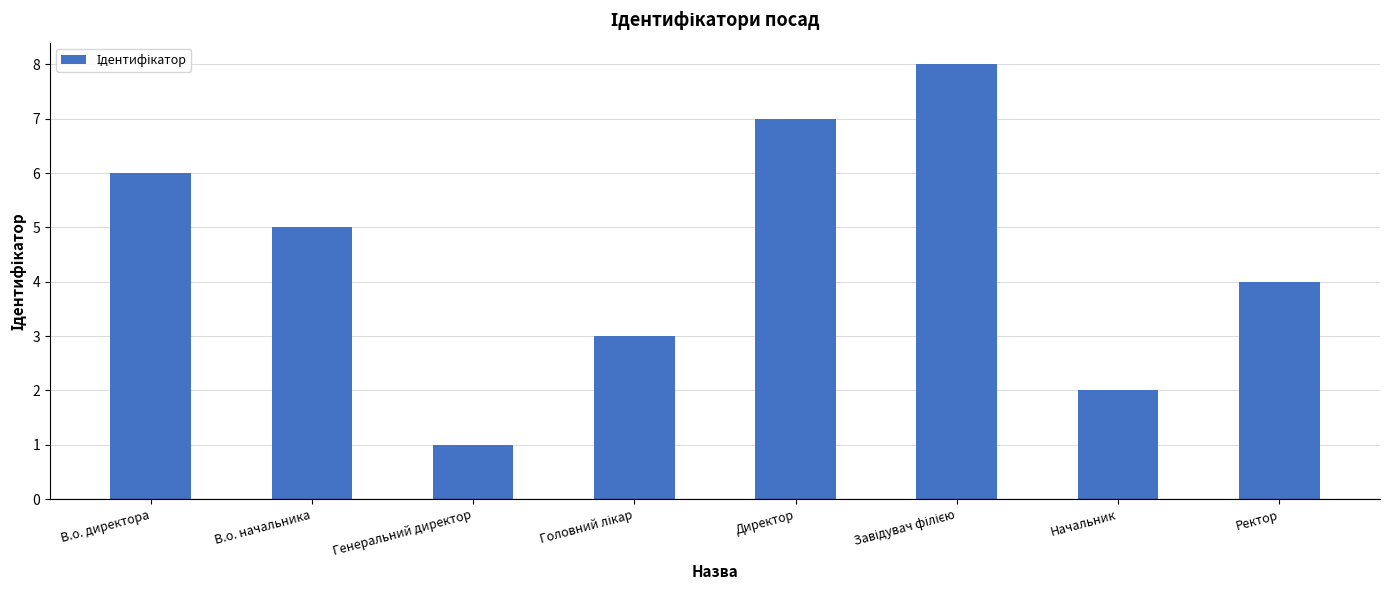

True or false: the data shows 1 at Начальник.

False